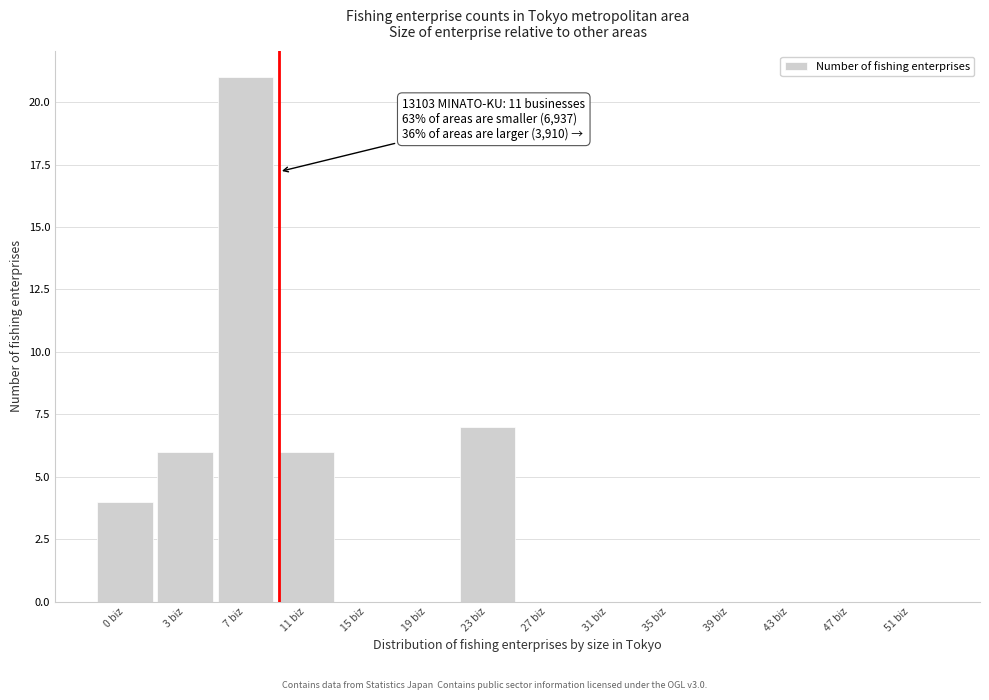

Reading left to right, what are all the values shown in this chart?

0 biz=4	3 biz=6	7 biz=21	11 biz=6	15 biz=0	19 biz=0	23 biz=7	27 biz=0	31 biz=0	35 biz=0	39 biz=0	43 biz=0	47 biz=0	51 biz=0